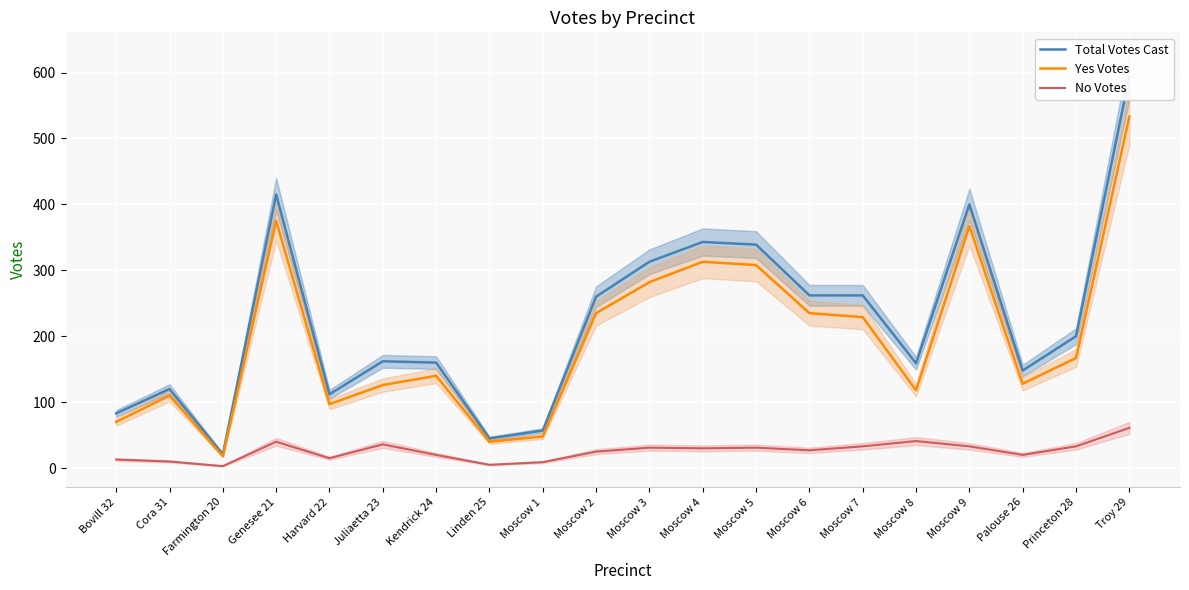

Rank the series by their maximum value, from highest to lowest.

Total Votes Cast, Yes Votes, No Votes